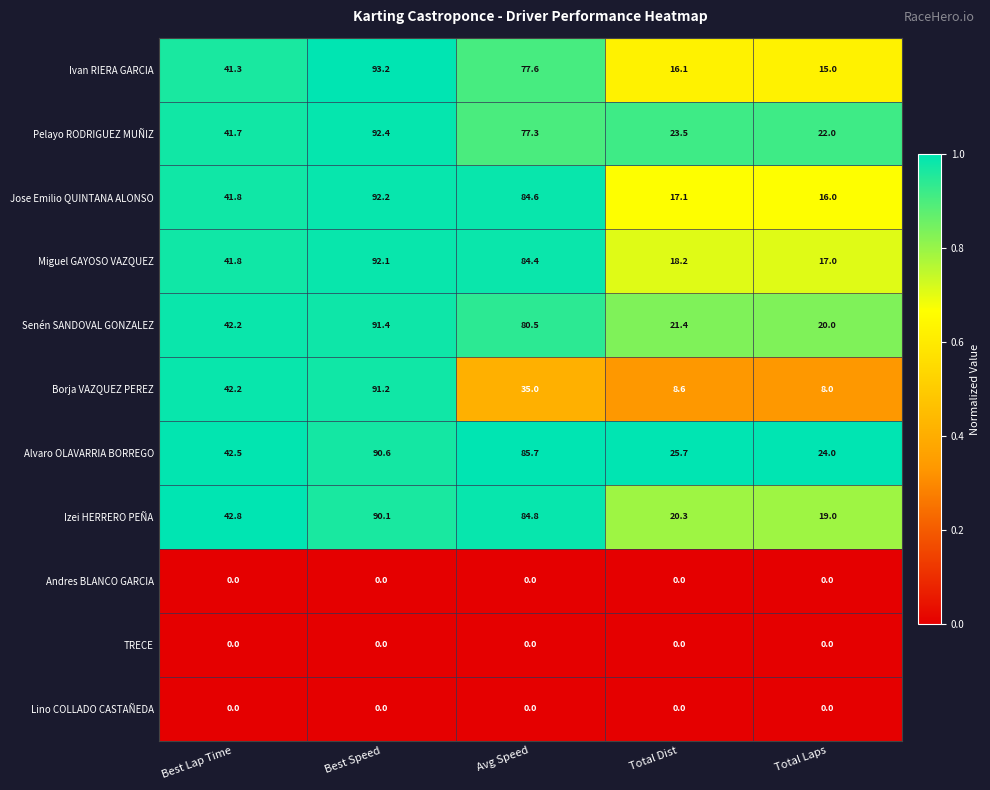

What is the difference between the Miguel GAYOSO VAZQUEZ values at Best Speed and Avg Speed?

7.7